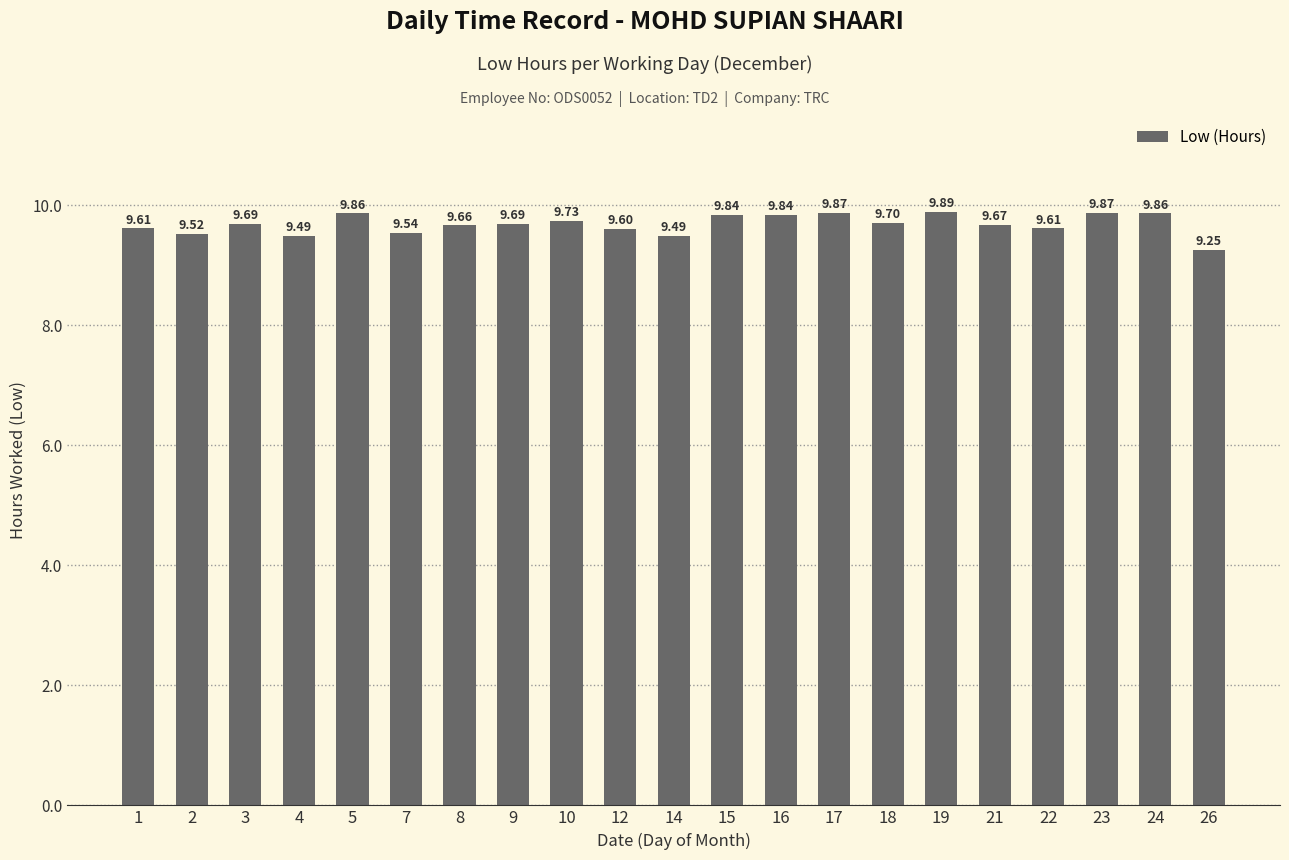

The chart shows a value of 9.7 at 18. True or false?

True